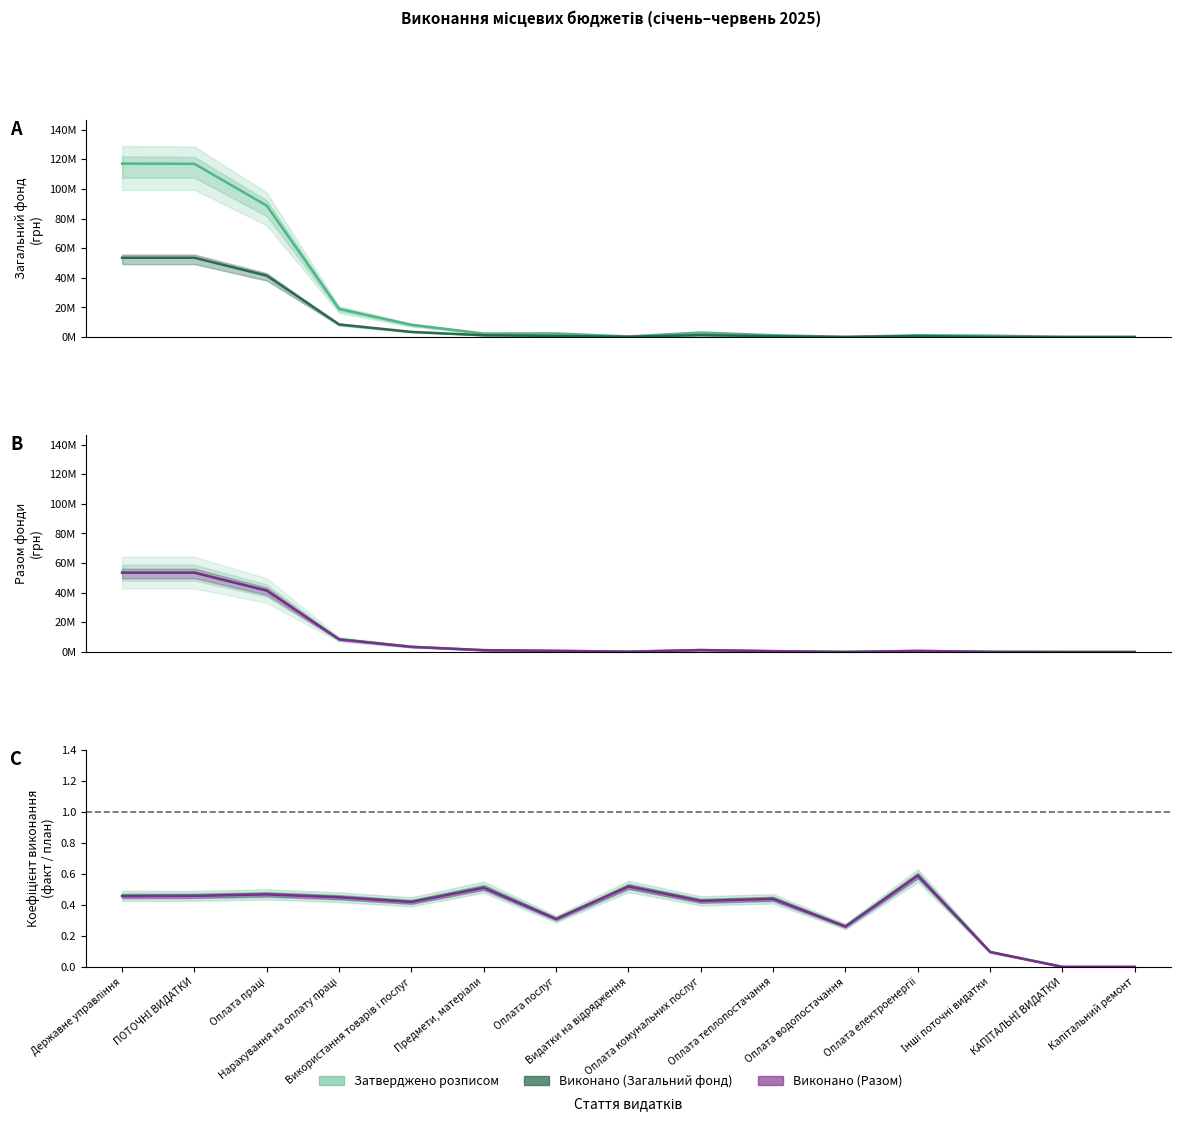

True or false: Затверджено розписом (Разом) and Виконано (Загальний фонд) cross at least once.

False